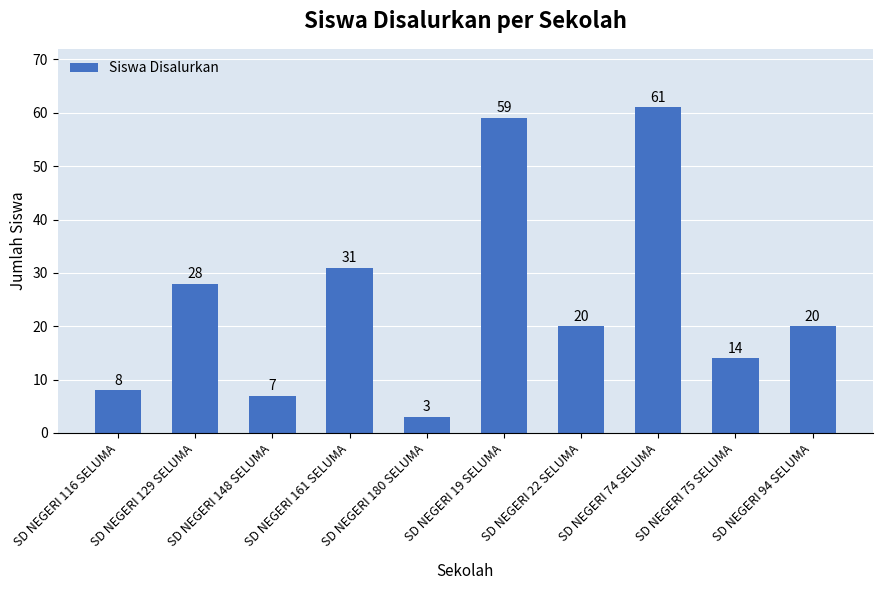

What is the difference between the maximum and second lowest values?

54